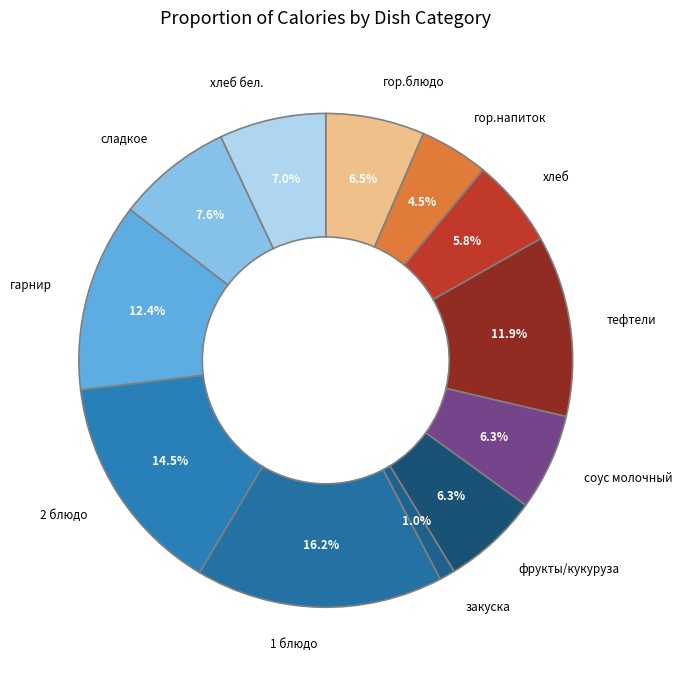

To the nearest percent, what is the difference between the largest and smallest slice percentages?

15%